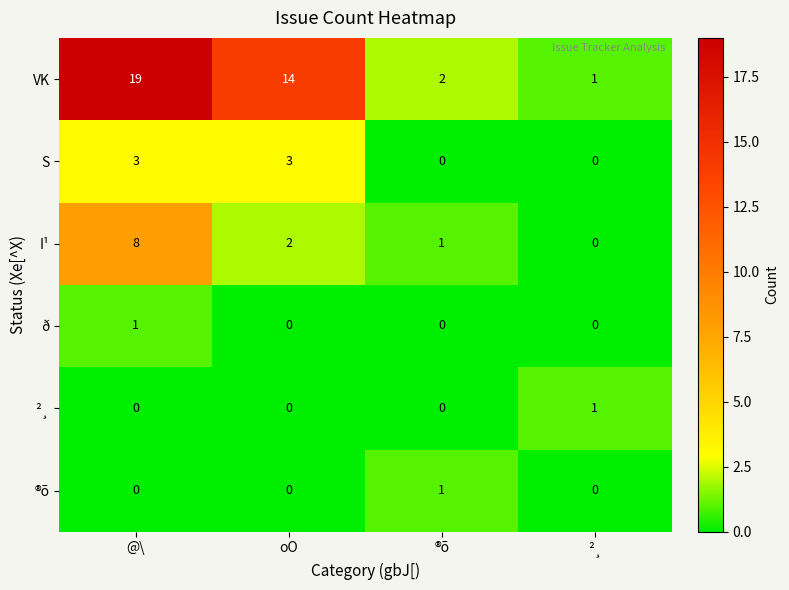

What is the approximate value of VK at @\?

19